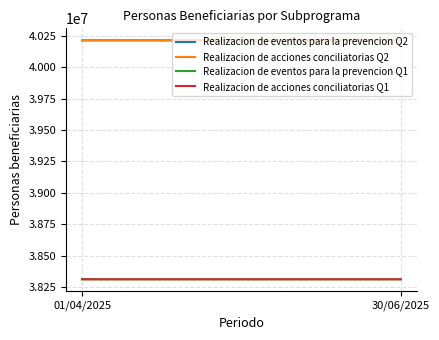

At how many categories does at least one series exceed 39071847?

2